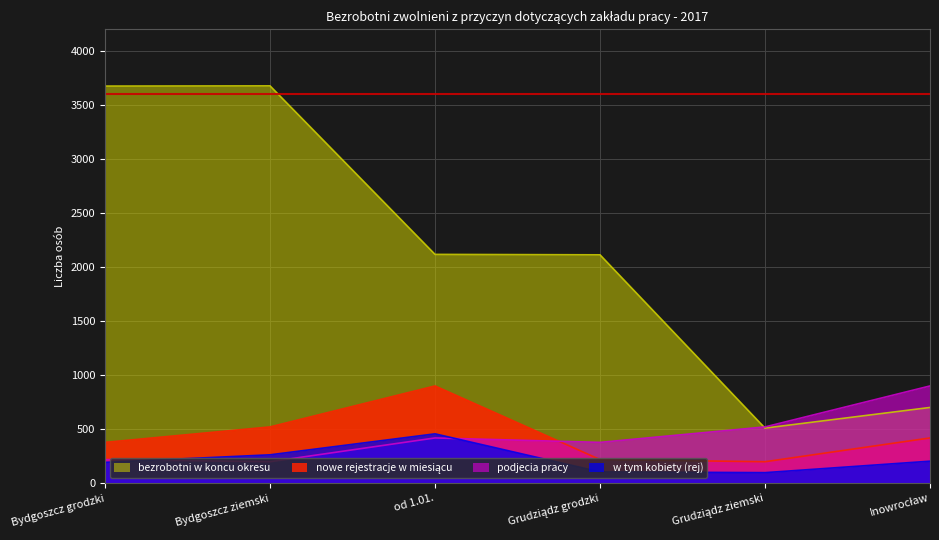

True or false: podjecia pracy and bezrobotni w koncu okresu intersect in this chart.

True